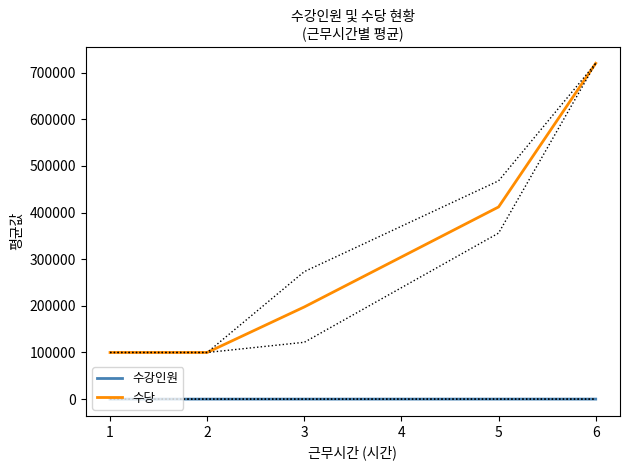

True or false: 수당 and 수강인원 intersect in this chart.

False